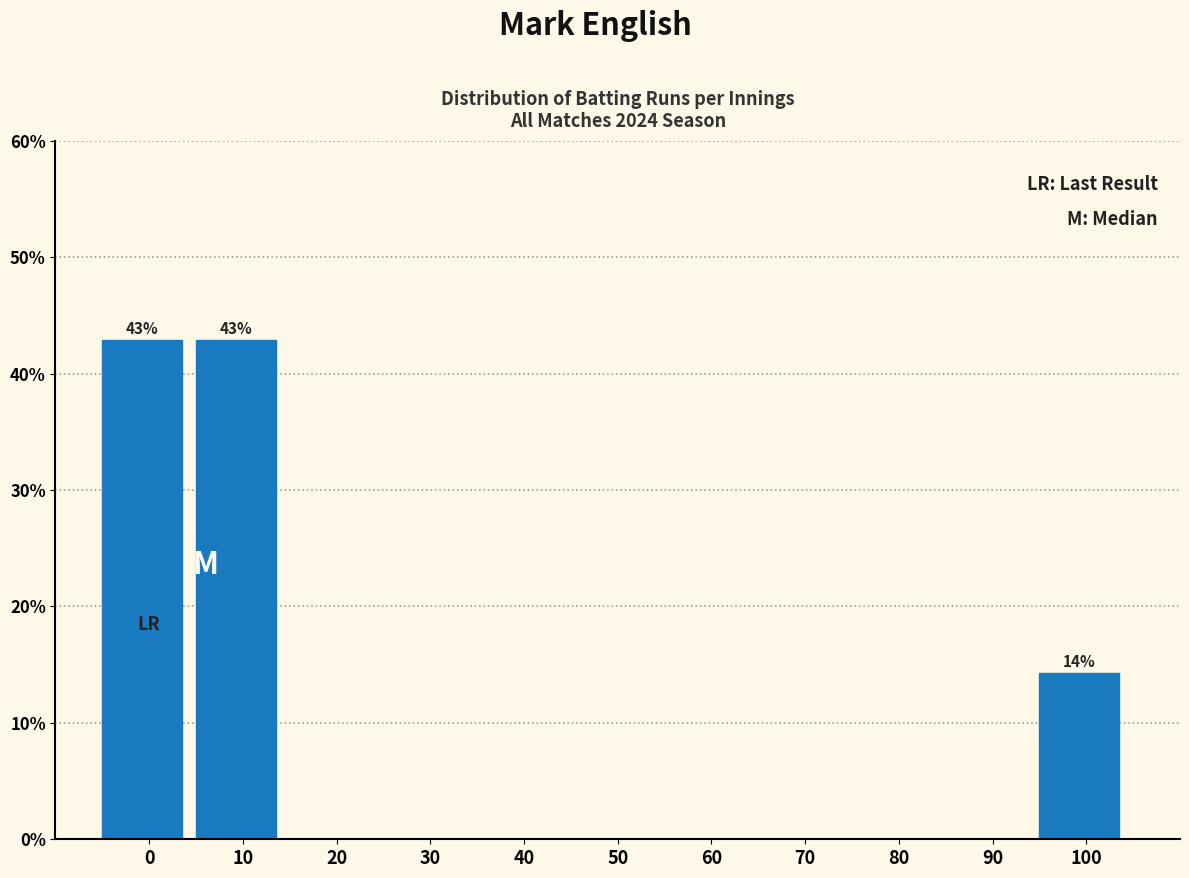

Reading right to left, list all the values displayed in this chart.

100=14.3	90=0.0	80=0.0	70=0.0	60=0.0	50=0.0	40=0.0	30=0.0	20=0.0	10=42.9	0=42.9